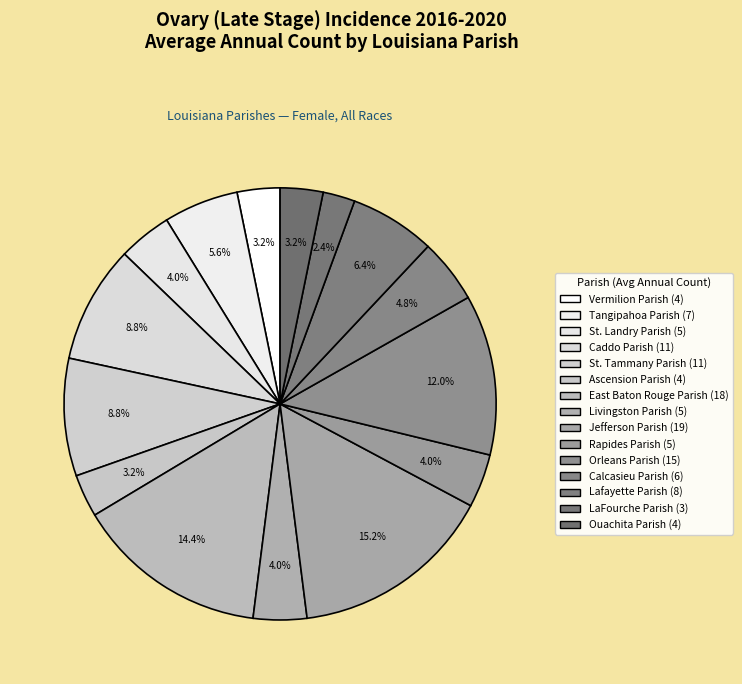

To the nearest percent, what percentage of the pie is Orleans Parish?

12%